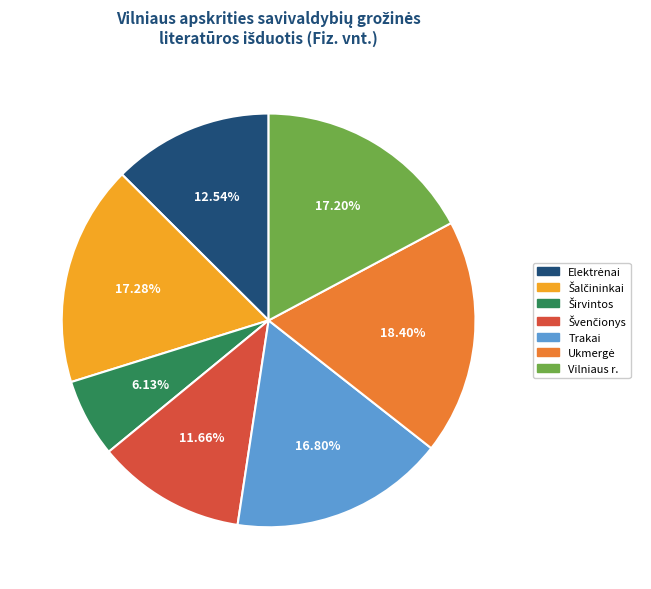

Is there any slice that represents more than half of the pie?

No